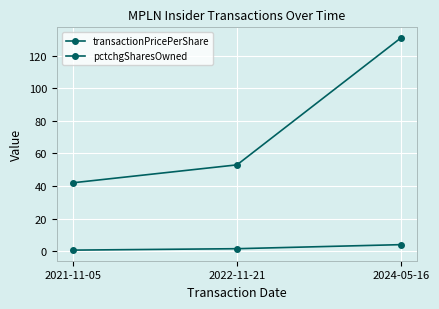

Does the chart have visible grid lines?

Yes